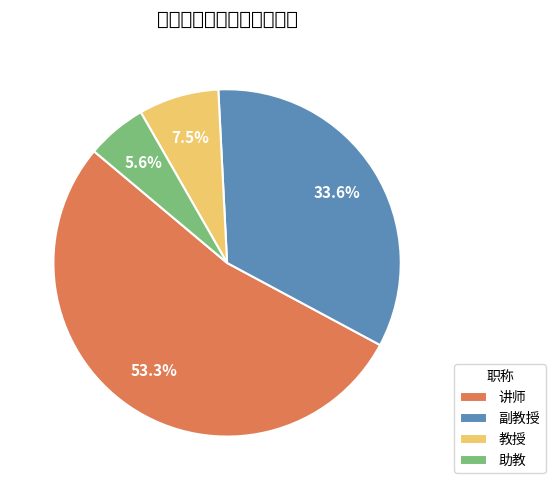

What is the ratio of the value at 教授 to the value at 助教?

1.3